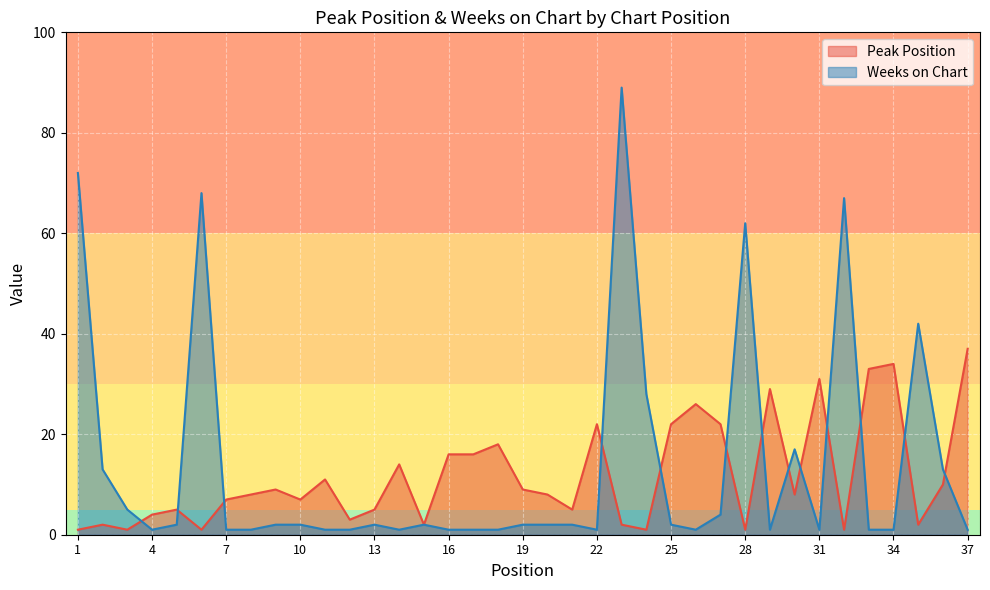

How many interior local valleys does the Peak Position series have?

11